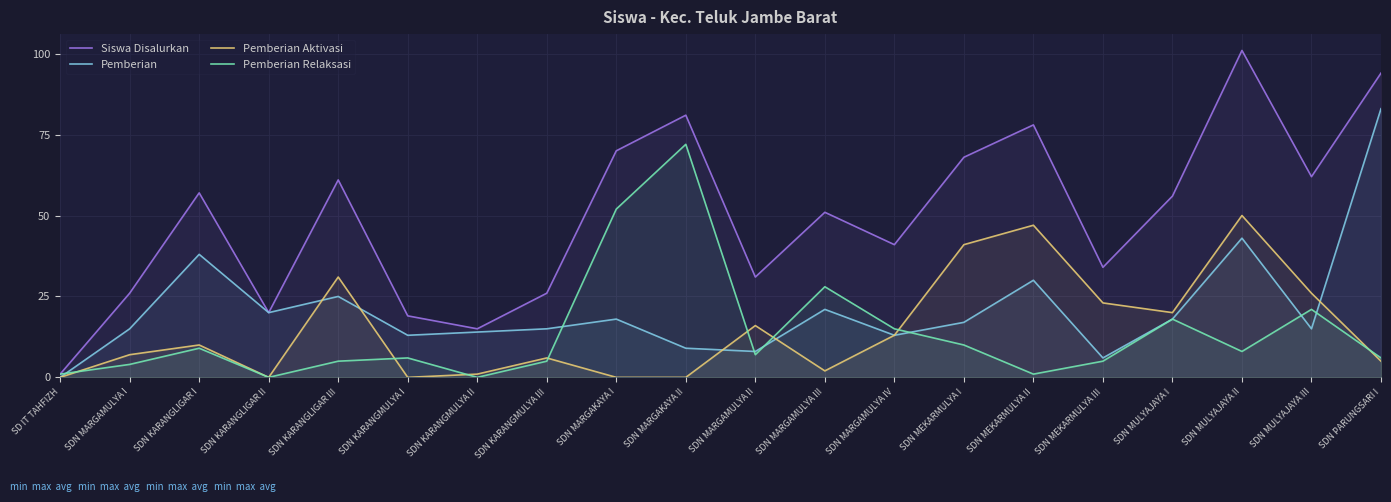

How many interior local peaks does the Siswa Disalurkan series have?

6